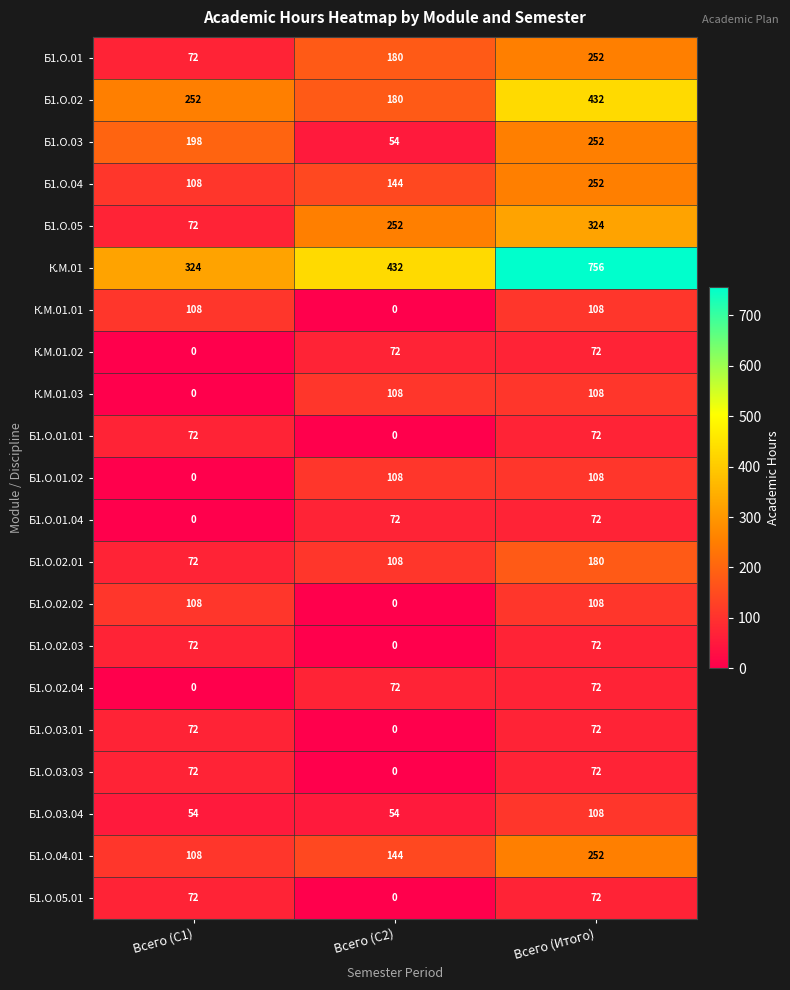

Count the Б1.О.02.03 values in the range 0 to 72.

3